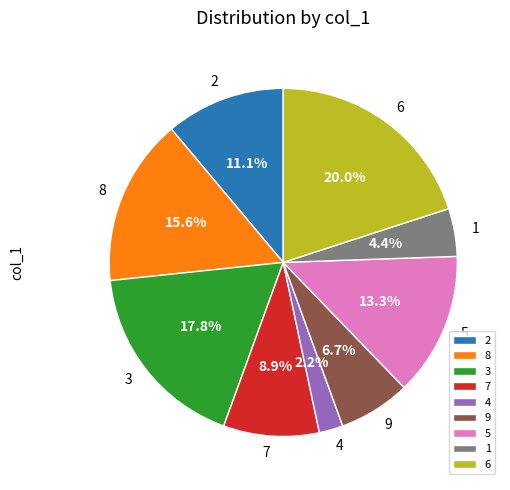

True or false: 2 accounts for 11% of the total.

True